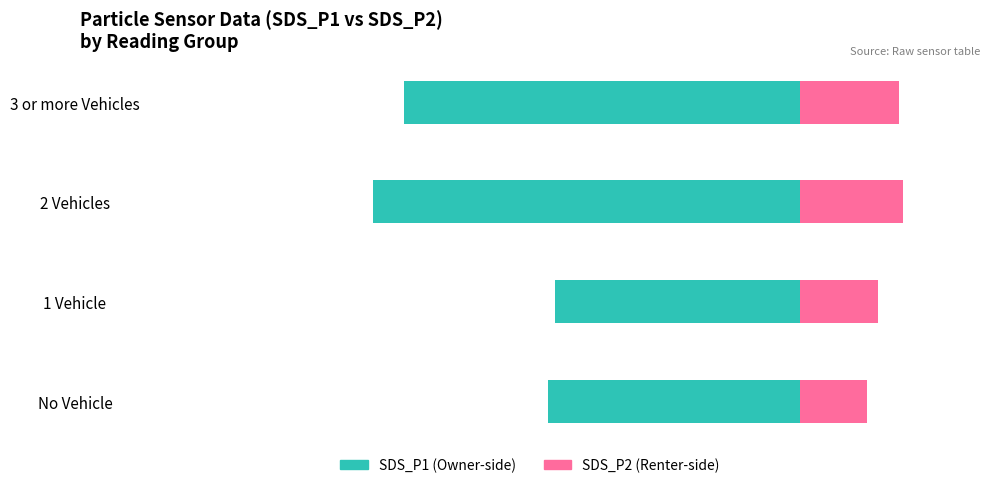

The value of SDS_P2 at No Vehicle is 0.9. True or false?

True